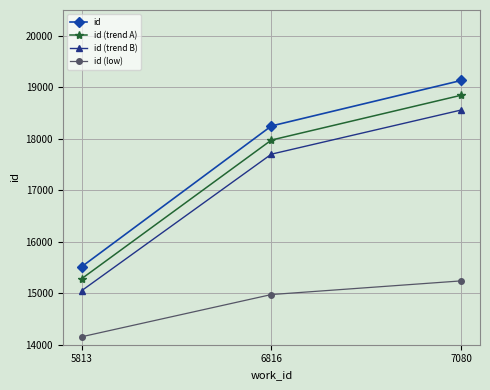

The id (trend B) series shows 25322.0 at 6816. True or false?

False